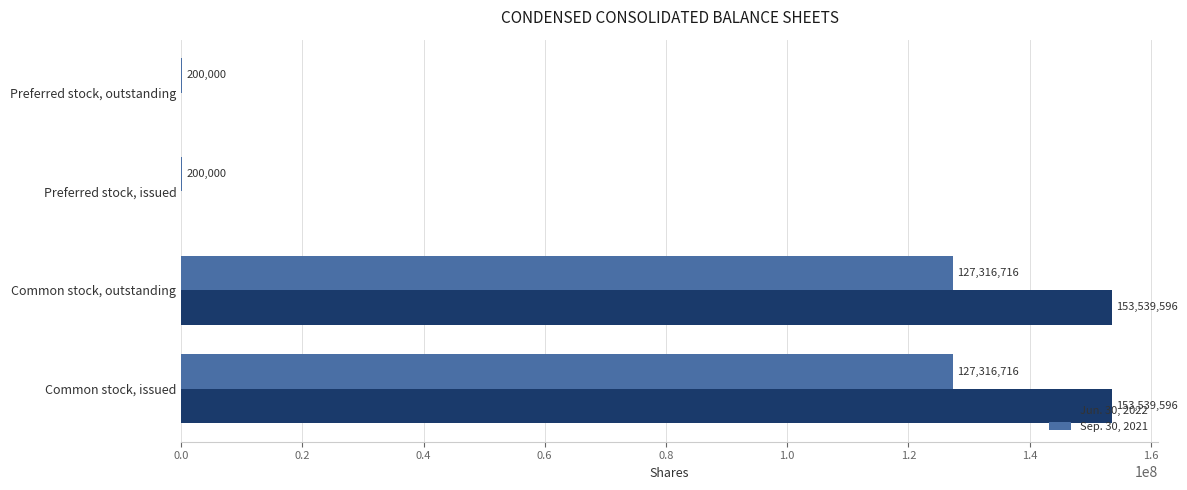

Which series changed the most between Common stock, outstanding and Preferred stock, issued?

Jun. 30, 2022